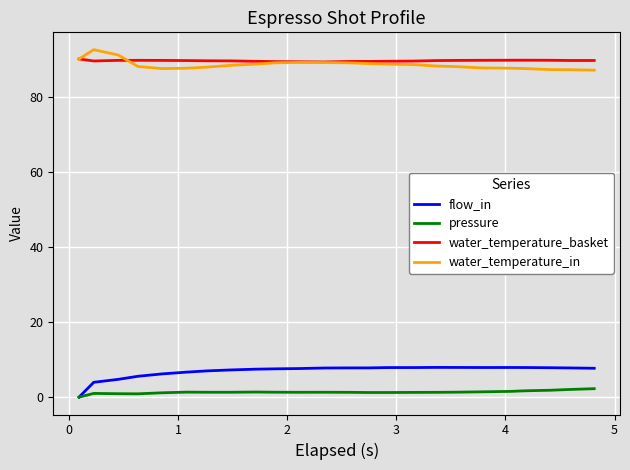

True or false: pressure and water_temperature_in cross at least once.

False